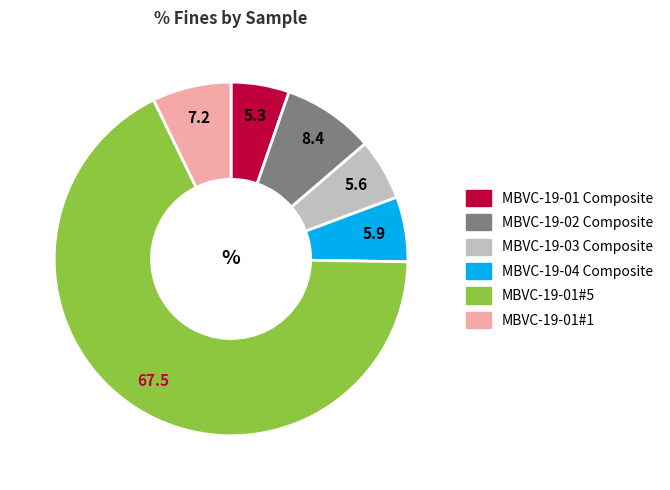

Do MBVC-19-01 Composite and MBVC-19-04 Composite together represent more than half of the pie?

No